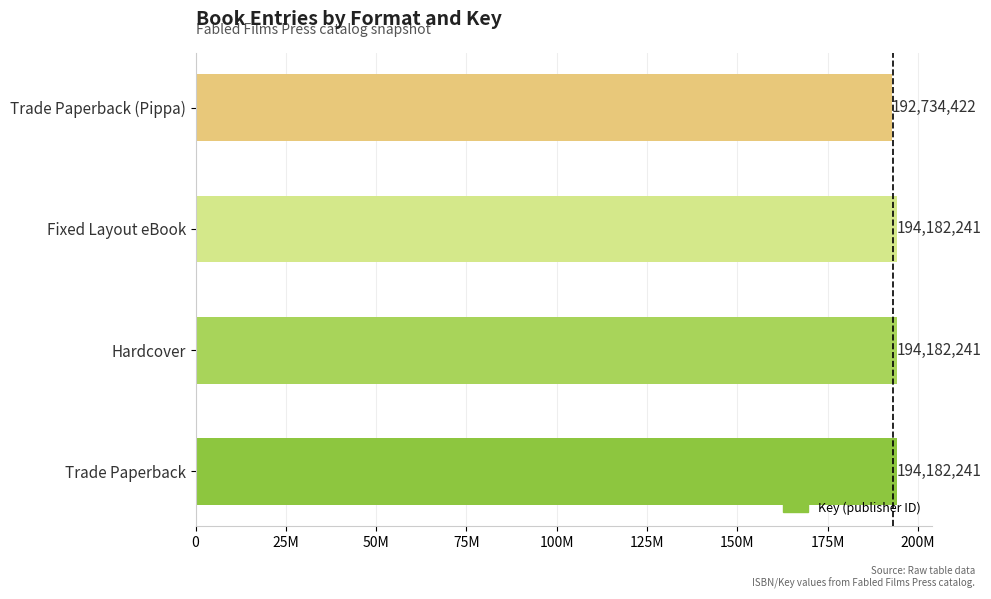

Does the chart contain any negative values?

No